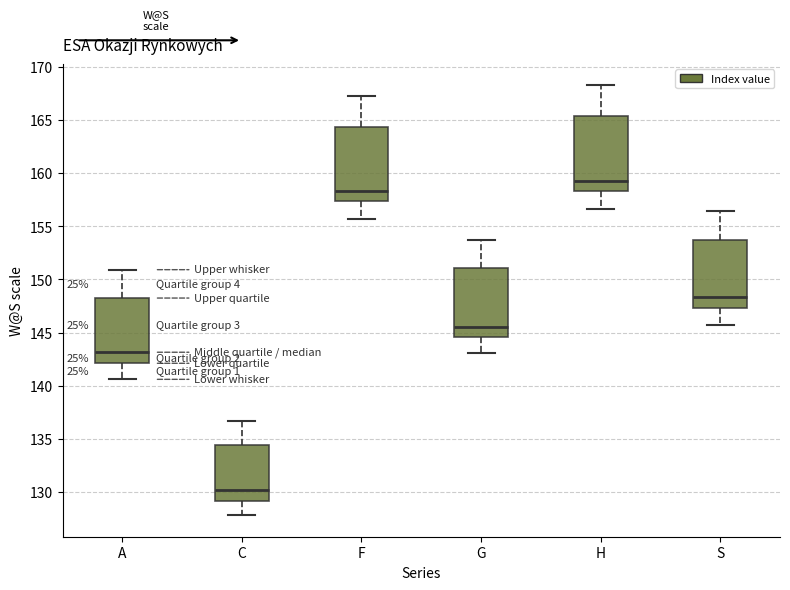

Which box's median line is the lowest?

C